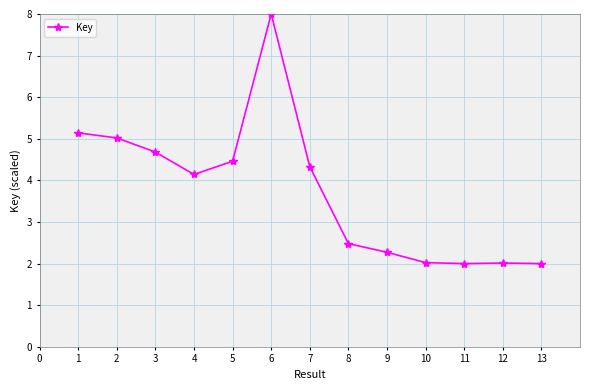

Reading left to right, transcribe all the data shown in this chart.

1=5.1	2=5.0	3=4.7	4=4.1	5=4.5	6=8.0	7=4.3	8=2.5	9=2.3	10=2.0	11=2.0	12=2.0	13=2.0